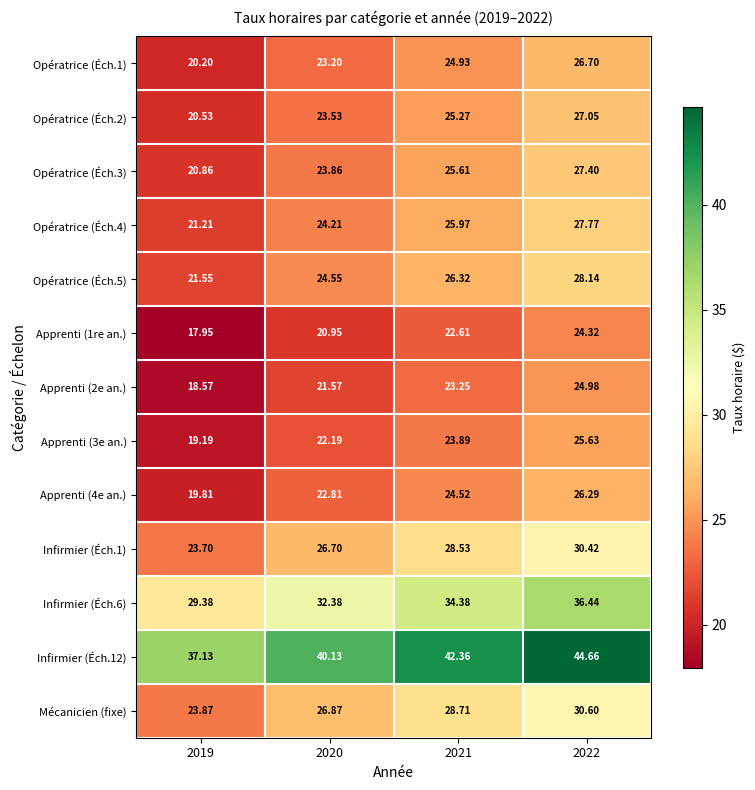

Reading right to left, transcribe all the data shown in this chart.

Opératrice (Éch.1): 2022=26.7	2021=24.9	2020=23.2	2019=20.2
Opératrice (Éch.2): 2022=27.1	2021=25.3	2020=23.5	2019=20.5
Opératrice (Éch.3): 2022=27.4	2021=25.6	2020=23.9	2019=20.9
Opératrice (Éch.4): 2022=27.8	2021=26.0	2020=24.2	2019=21.2
Opératrice (Éch.5): 2022=28.1	2021=26.3	2020=24.6	2019=21.6
Apprenti (1re an.): 2022=24.3	2021=22.6	2020=20.9	2019=17.9
Apprenti (2e an.): 2022=25.0	2021=23.2	2020=21.6	2019=18.6
Apprenti (3e an.): 2022=25.6	2021=23.9	2020=22.2	2019=19.2
Apprenti (4e an.): 2022=26.3	2021=24.5	2020=22.8	2019=19.8
Infirmier (Éch.1): 2022=30.4	2021=28.5	2020=26.7	2019=23.7
Infirmier (Éch.6): 2022=36.4	2021=34.4	2020=32.4	2019=29.4
Infirmier (Éch.12): 2022=44.7	2021=42.4	2020=40.1	2019=37.1
Mécanicien (fixe): 2022=30.6	2021=28.7	2020=26.9	2019=23.9